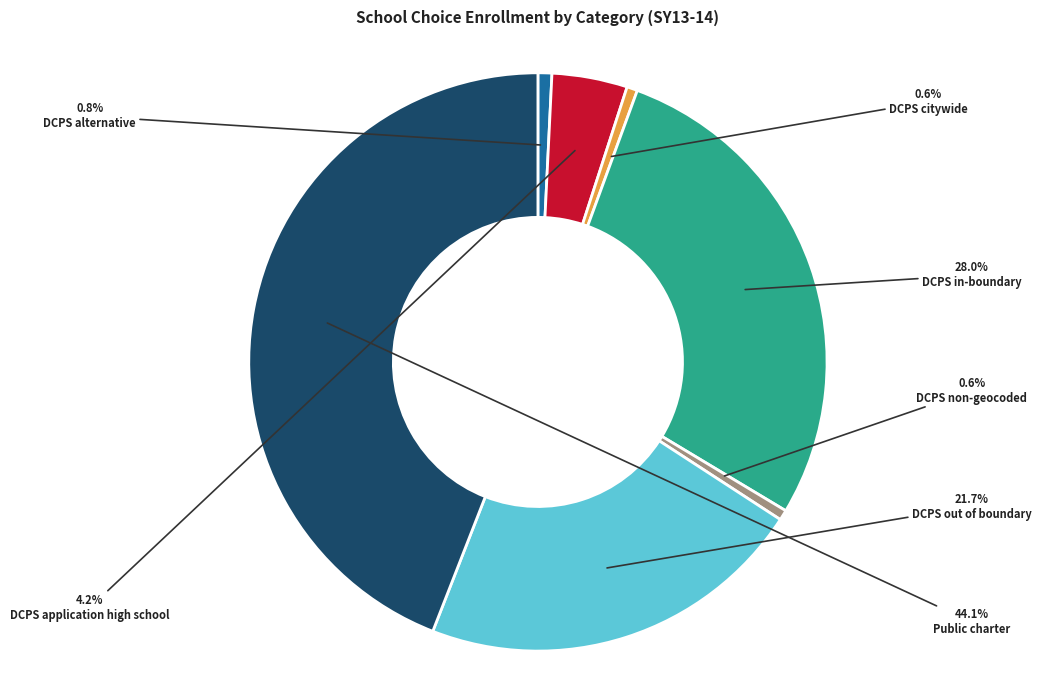

Which category has the biggest portion of the pie?

Public charter